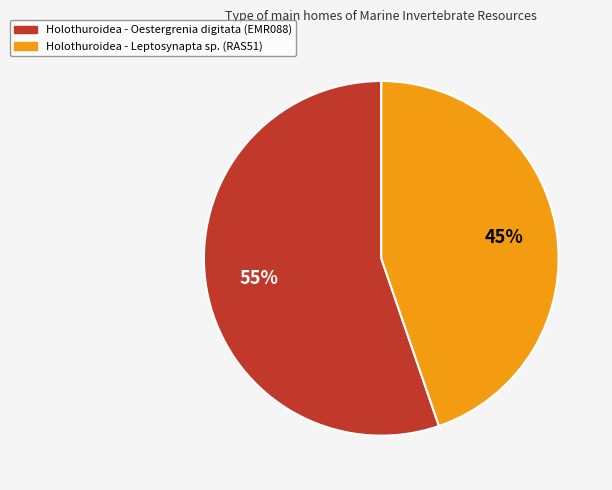

To the nearest percent, what is the average slice percentage?

50%